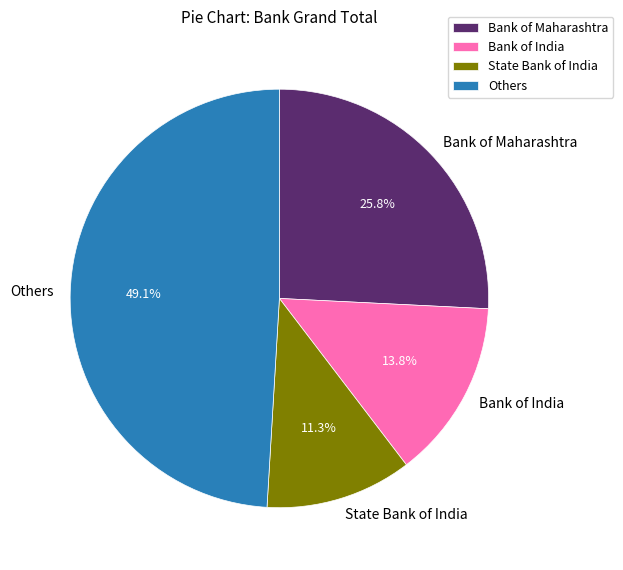

Is there a majority slice in this chart?

No